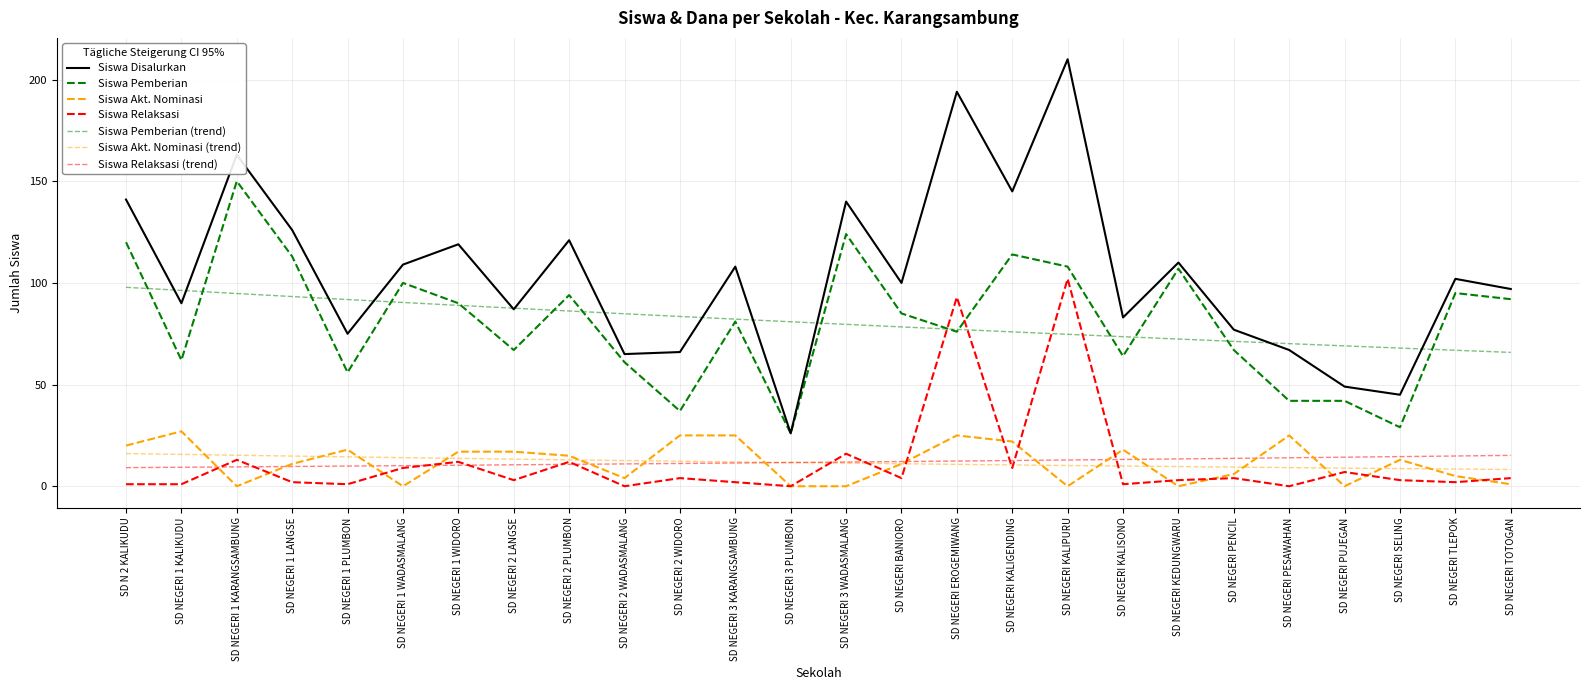

How many interior local valleys does the Siswa Pemberian series have?

8